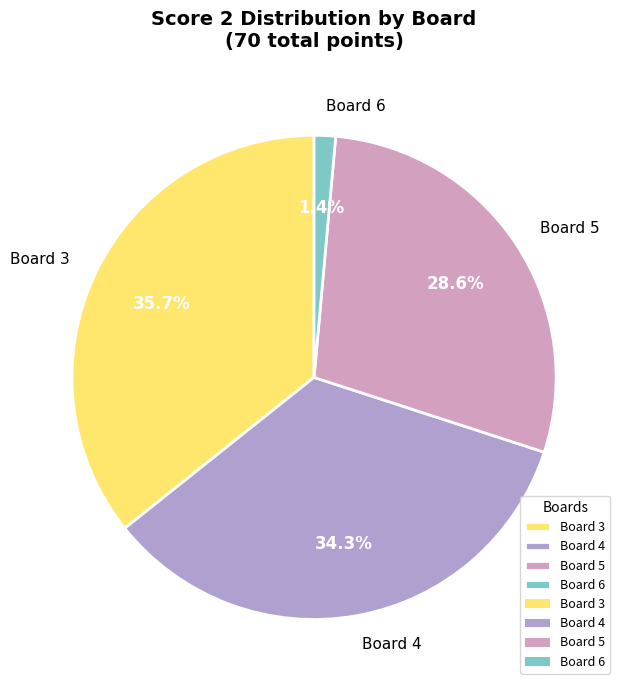

Which slice is the smallest?

Board 6